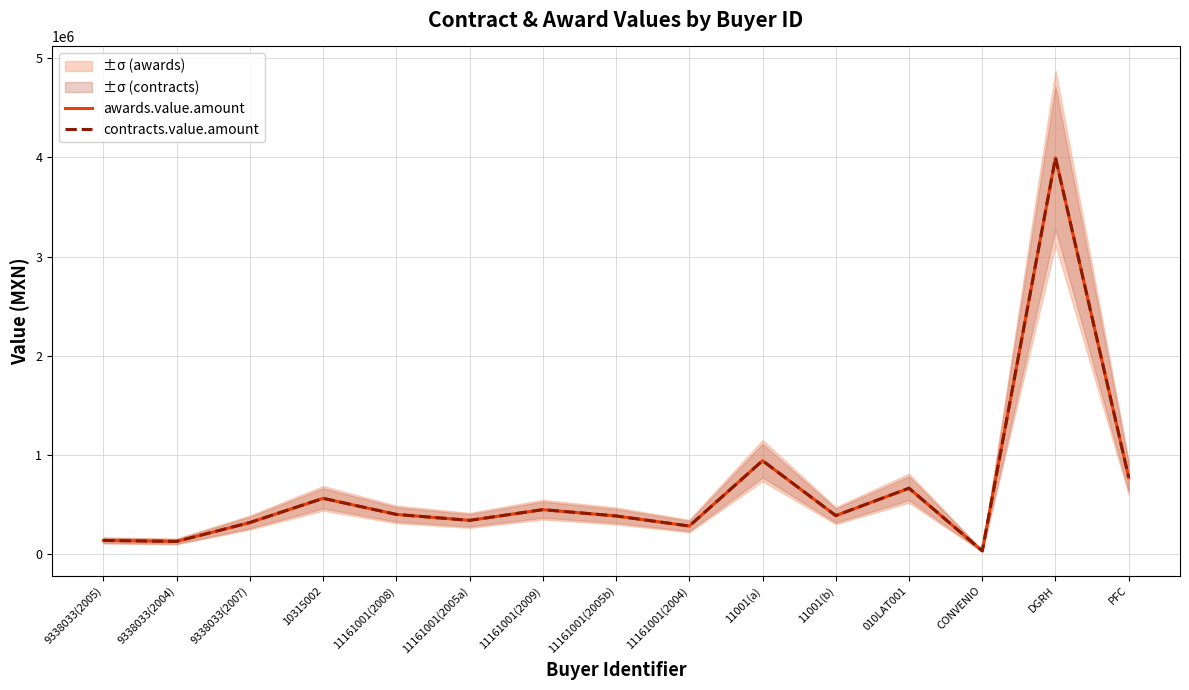

List the labels in order of awards.value.amount value, smallest first.

CONVENIO, 9338033(2004), 9338033(2005), 11161001(2004), 9338033(2007), 11161001(2005a), 11161001(2005b), 11001(b), 11161001(2008), 11161001(2009), 10315002, 010LAT001, PFC, 11001(a), DGRH